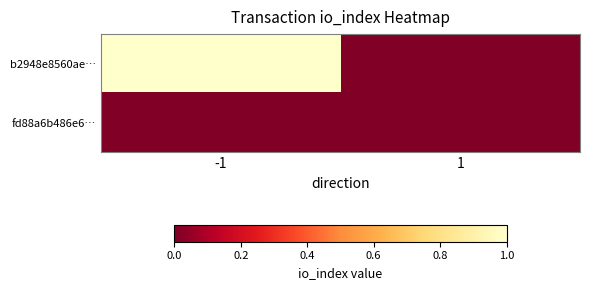

What is the difference between the highest and lowest values at -1?

1